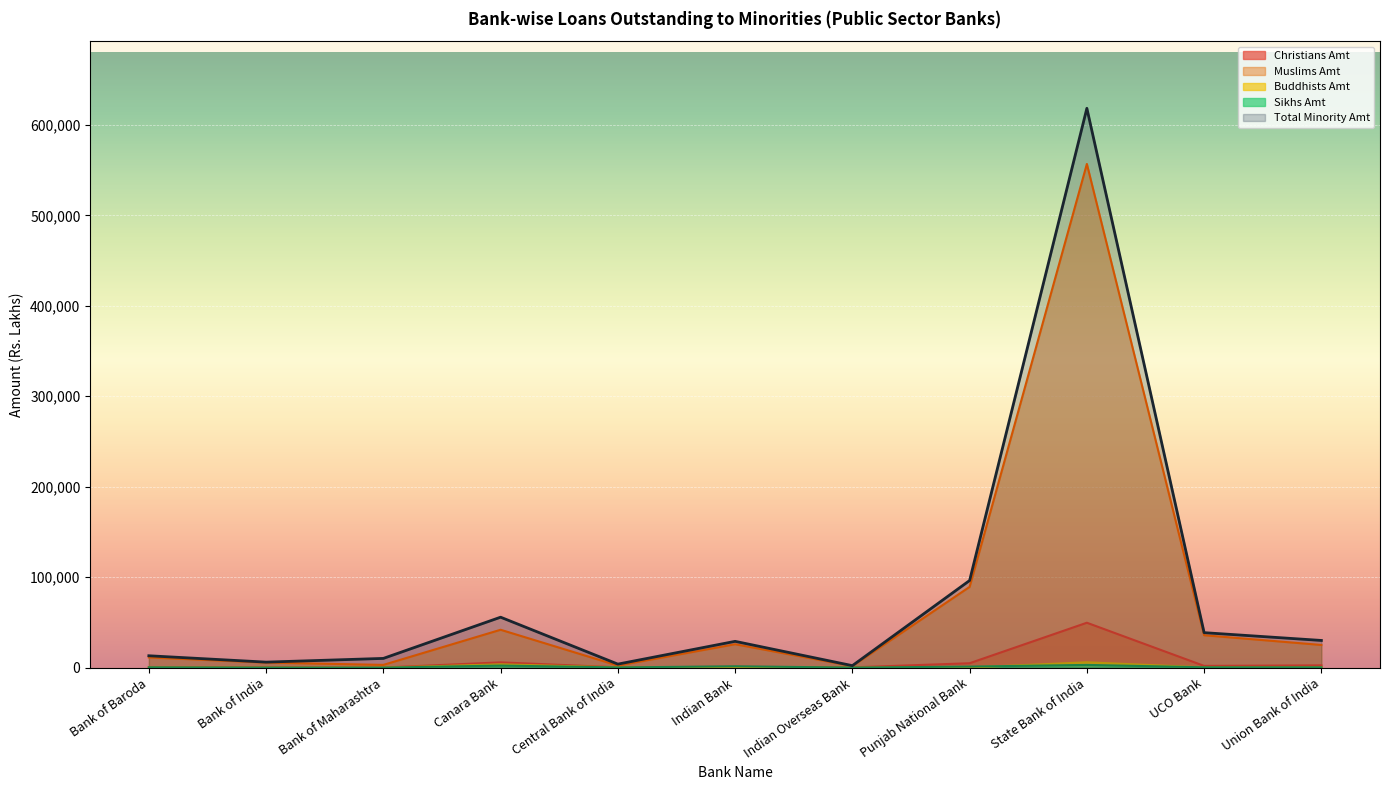

At which label does Total Minority Amt reach its peak?

State Bank of India